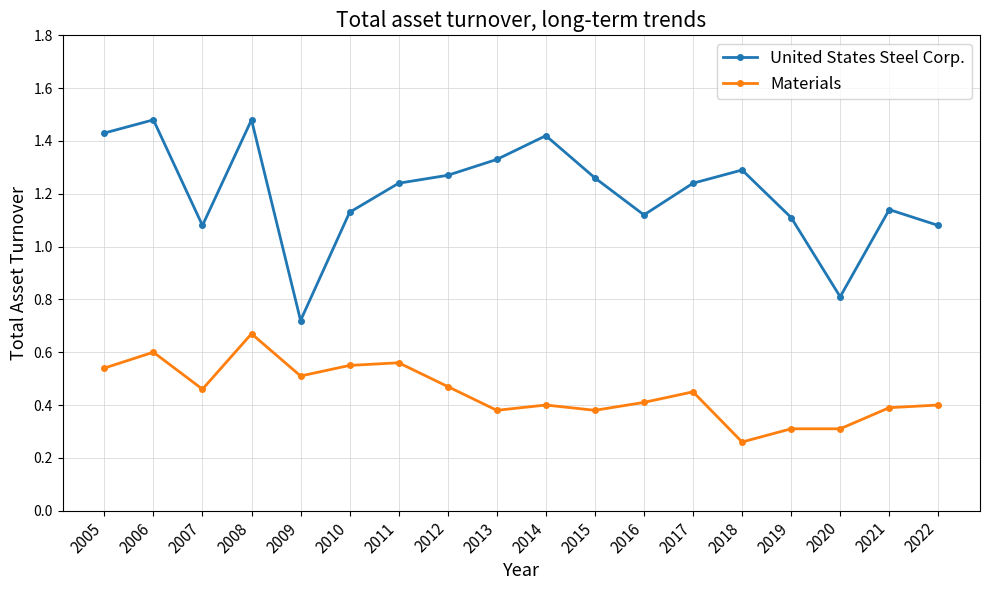

How many Materials values are between 0 and 1?

18